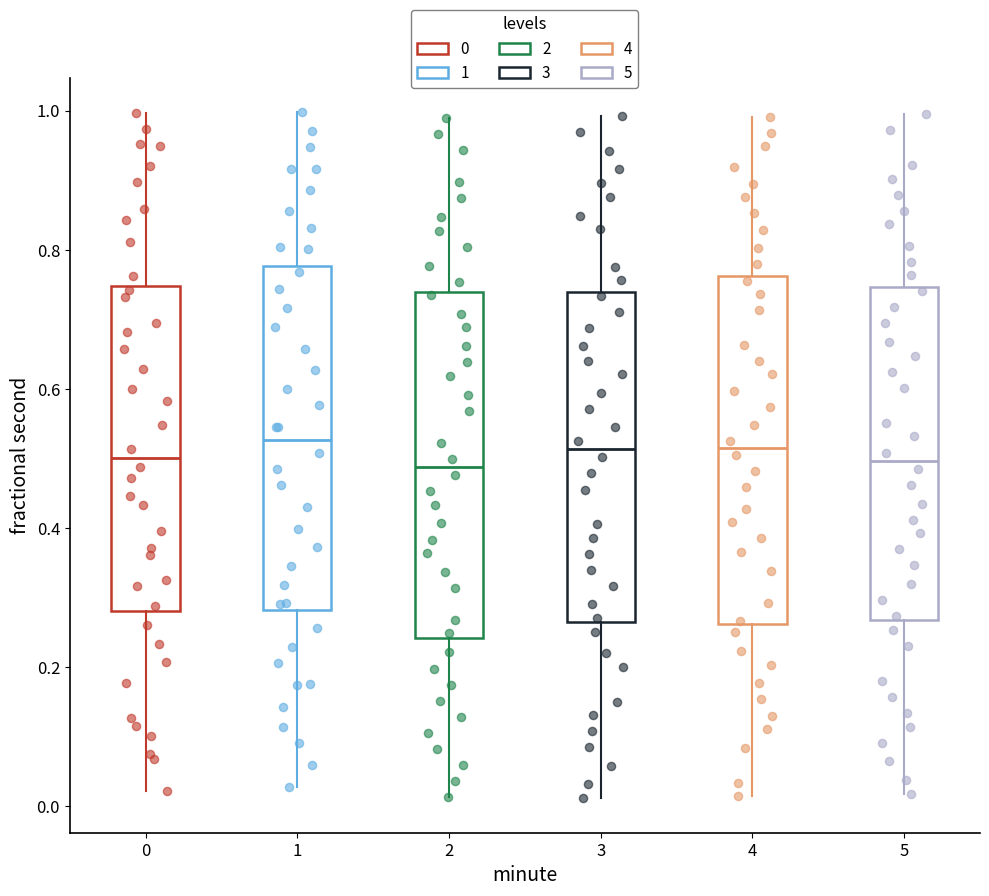

Reading left to right, read every box against the y-axis: the position of its median line, the range the box covers, and the ends of its whiskers. The values are not printed on the chart, so give them approximately, as read against the axis.

0: median 0.50, box 0.28 to 0.74, whiskers 0.02 to 1.00
1: median 0.52, box 0.28 to 0.78, whiskers 0.02 to 1.00
2: median 0.48, box 0.24 to 0.74, whiskers 0.02 to 0.98
3: median 0.52, box 0.26 to 0.74, whiskers 0.02 to 1.00
4: median 0.52, box 0.26 to 0.76, whiskers 0.02 to 1.00
5: median 0.50, box 0.26 to 0.74, whiskers 0.02 to 1.00